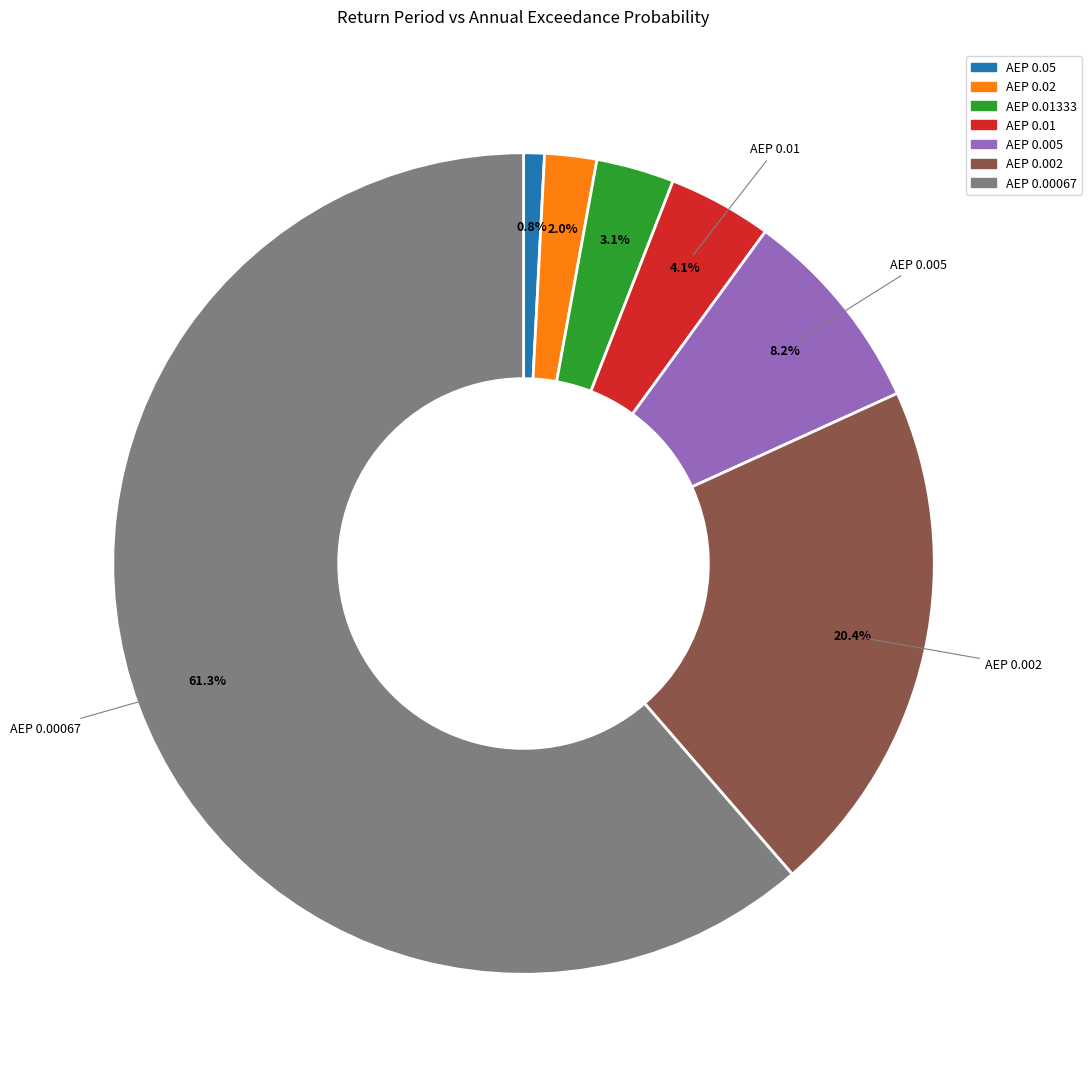

To the nearest percent, what is the difference between the largest and smallest slice percentages?

61%